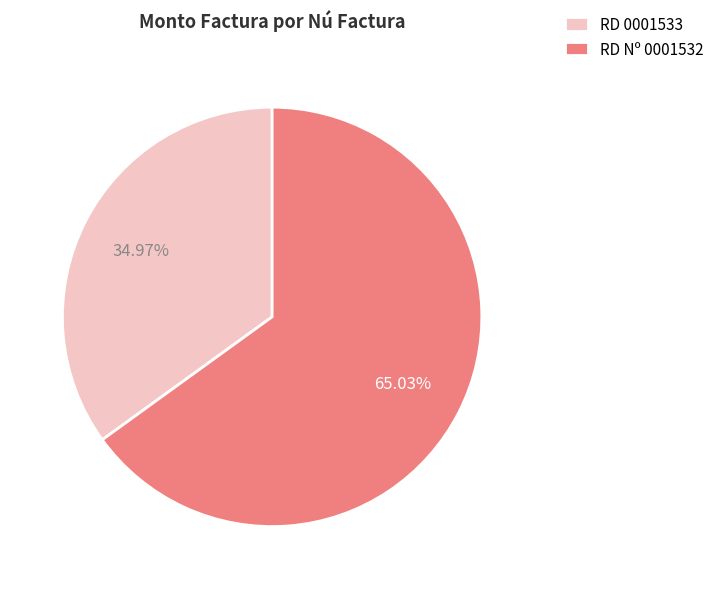

Does RD Nº 0001532 represent more than half of the total?

Yes